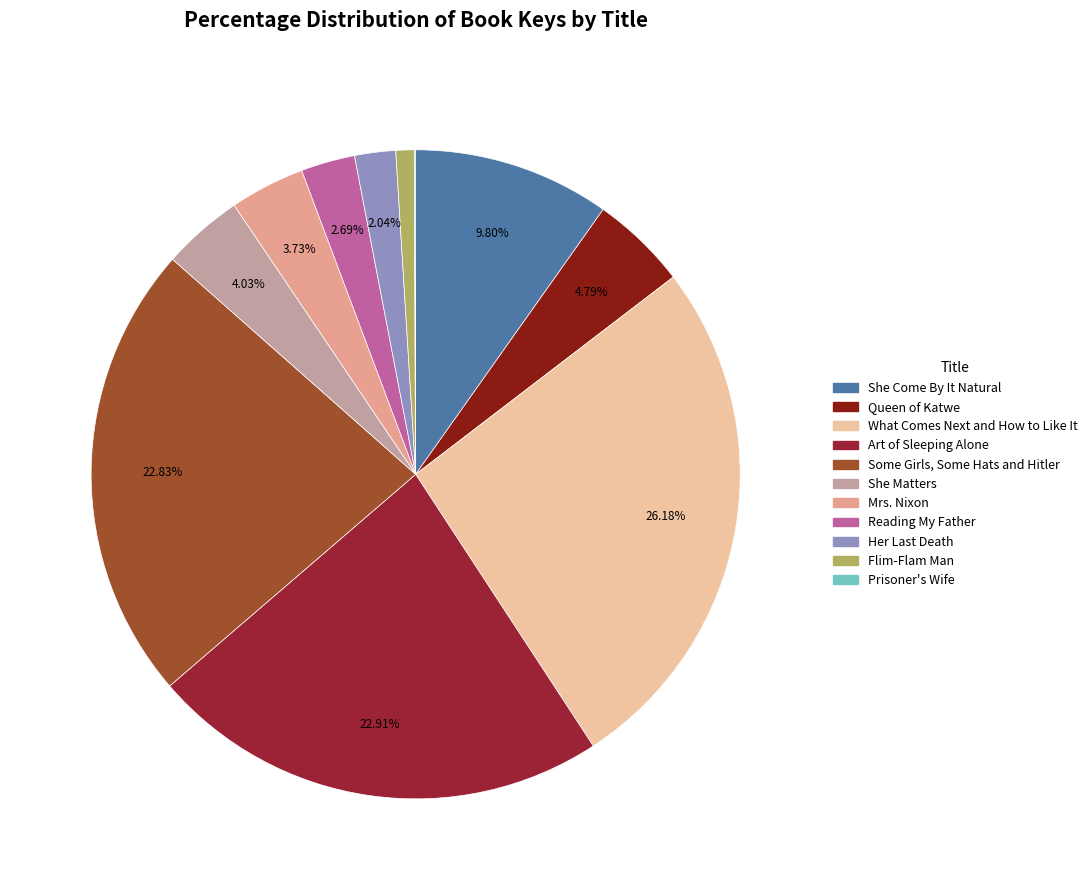

Rank the categories by value from highest to lowest.

What Comes Next and How to Like It, Art of Sleeping Alone, Some Girls, Some Hats and Hitler, She Come By It Natural, Queen of Katwe, She Matters, Mrs. Nixon, Reading My Father, Her Last Death, Flim-Flam Man, Prisoner's Wife